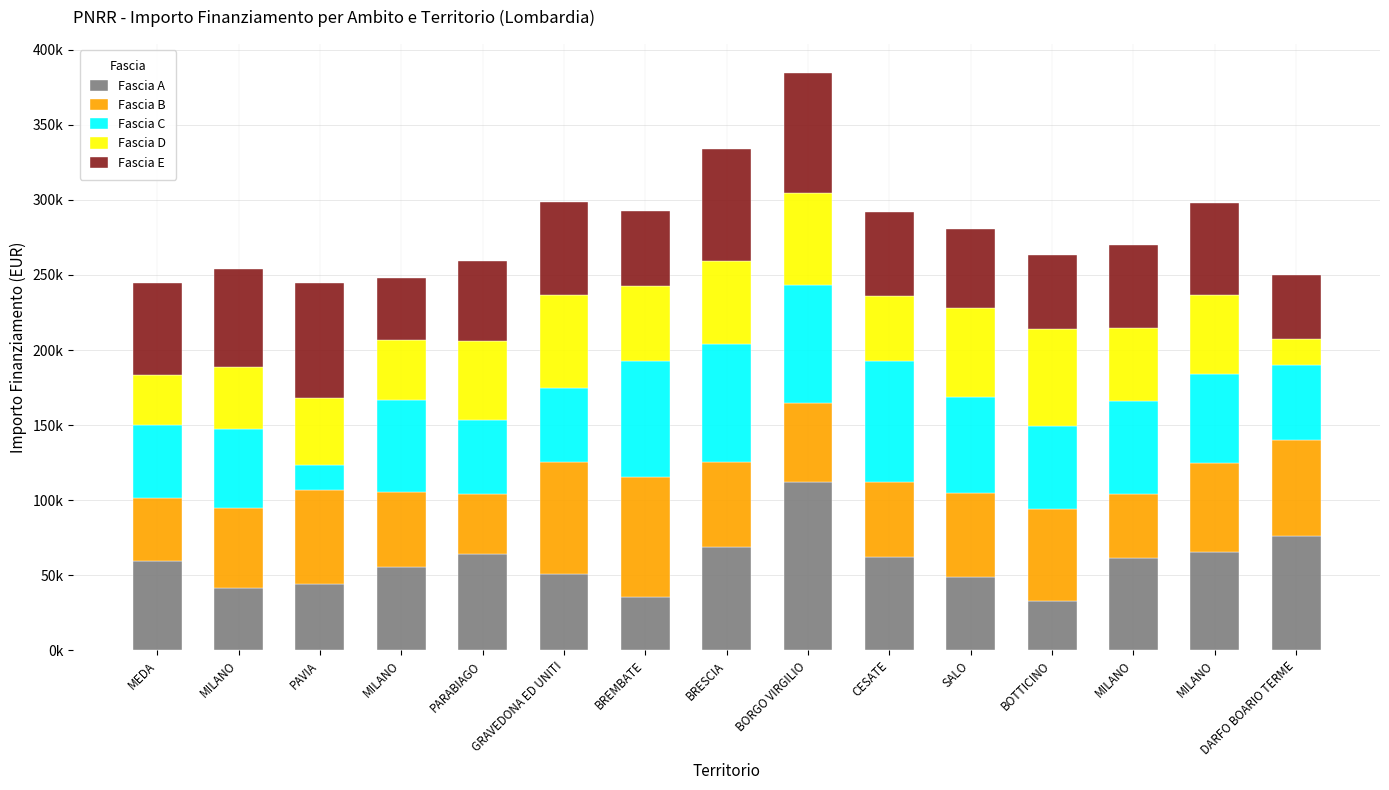

Are the bars grouped side by side (vs. stacked)?

No